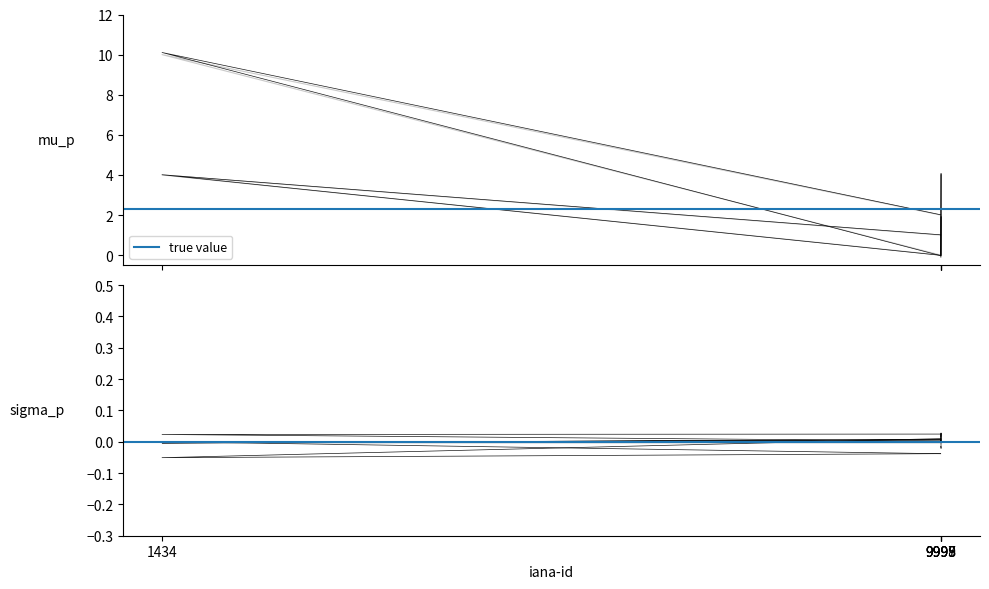

What is the label of the 2nd point from the left?

9999